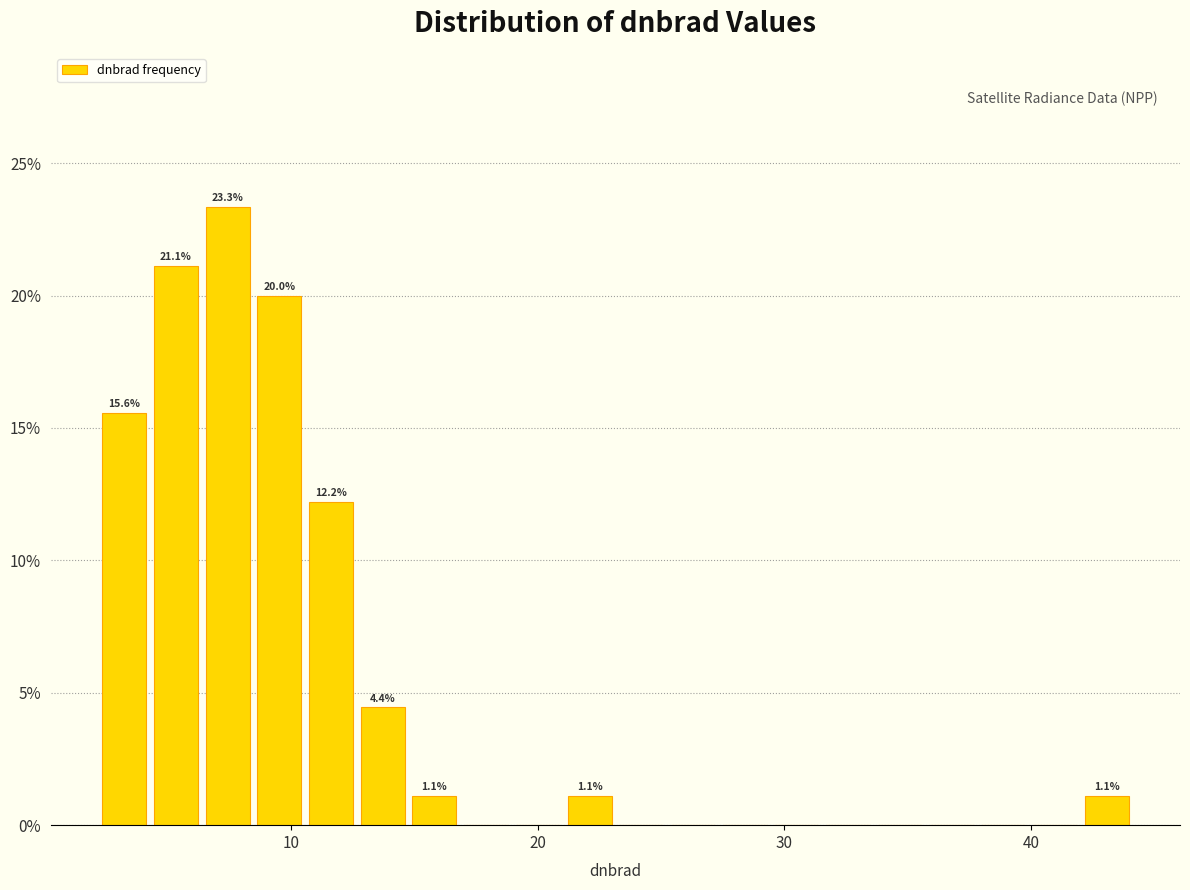

Around what value on the x-axis is the tallest bar? Give the approximate position of its centre, as read against the axis.

7